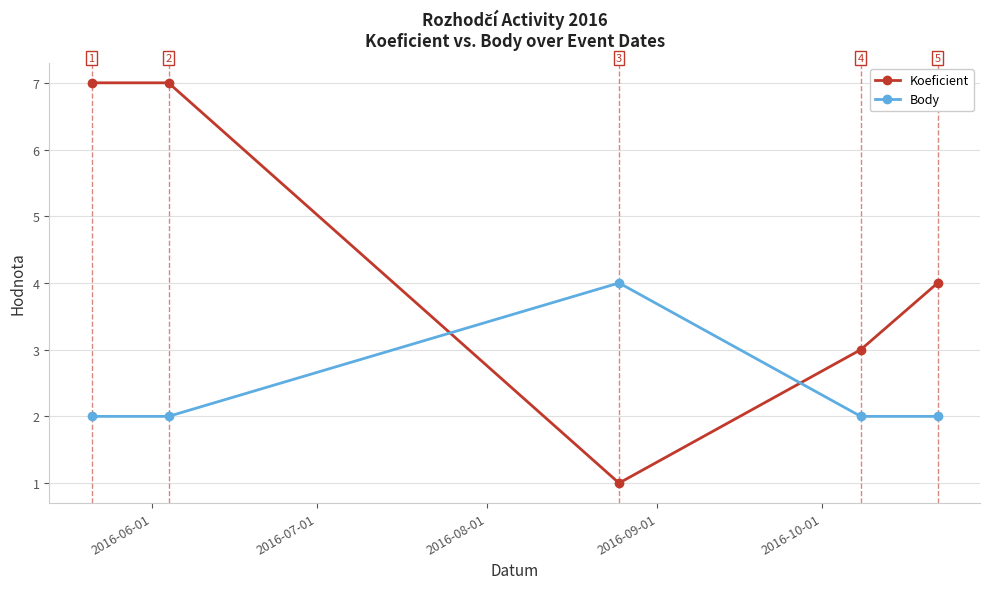

Which series has the largest total across all categories?

Koeficient